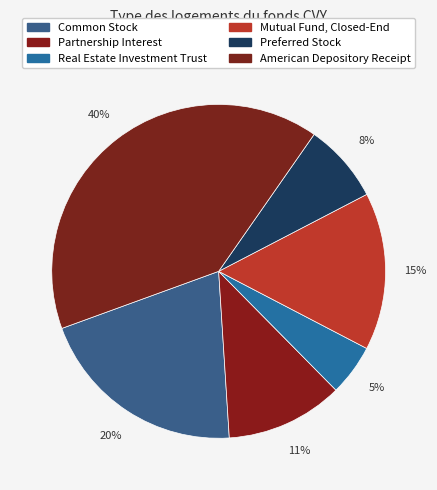

Count the number of slices in the pie.

6